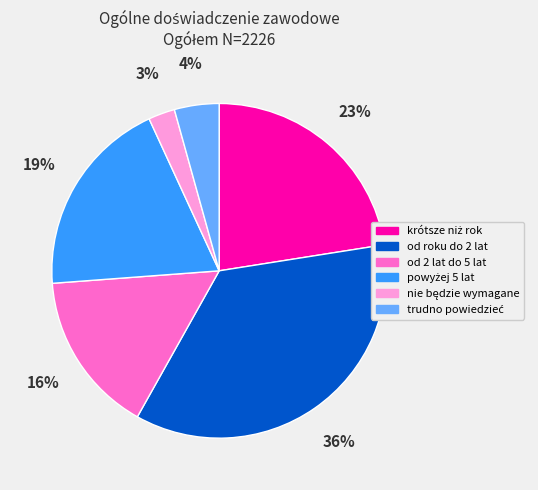

Count the number of slices in the pie.

6